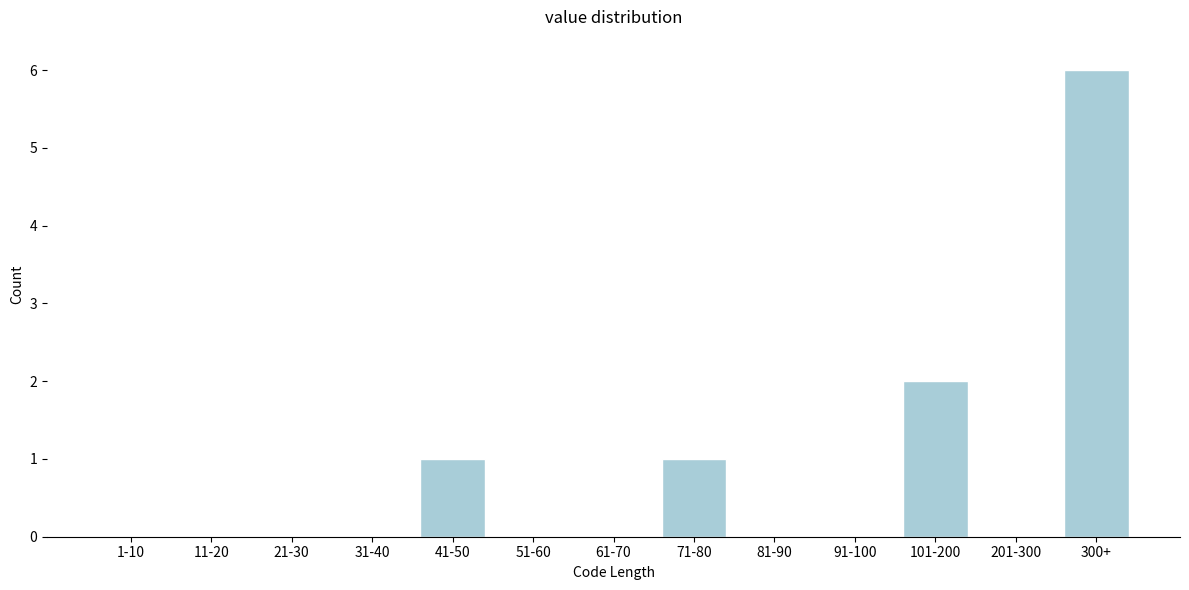

Reading right to left, extract all data points from this chart.

300+=6	201-300=0	101-200=2	91-100=0	81-90=0	71-80=1	61-70=0	51-60=0	41-50=1	31-40=0	21-30=0	11-20=0	1-10=0